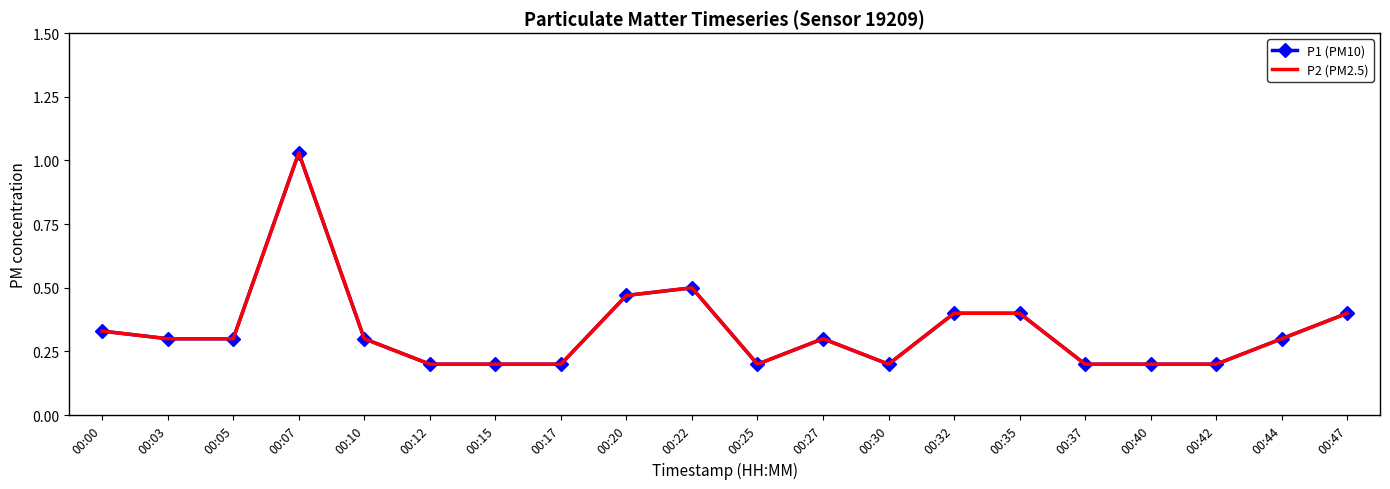

Is it true that P2 (PM2.5) equals 0.4 at 00:03?

False